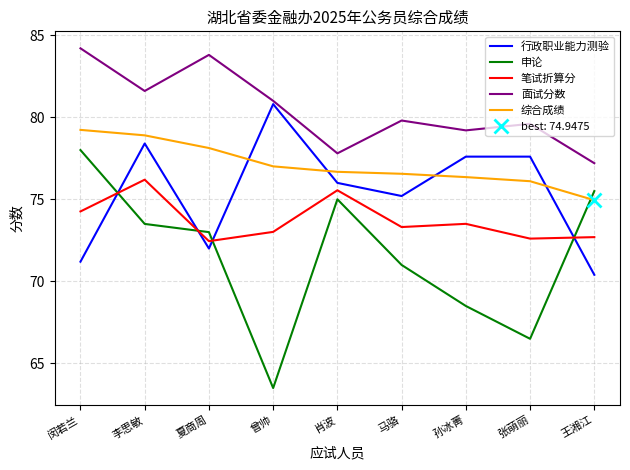

Reading left to right, extract all data points from this chart.

行政职业能力测验: 闵若兰=71.2	李思敏=78.4	夏商周=72.0	曾帅=80.8	肖波=76.0	马骆=75.2	孙冰菁=77.6	张萌丽=77.6	王湘江=70.4
申论: 闵若兰=78.0	李思敏=73.5	夏商周=73.0	曾帅=63.5	肖波=75.0	马骆=71.0	孙冰菁=68.5	张萌丽=66.5	王湘江=75.5
笔试折算分: 闵若兰=74.3	李思敏=76.2	夏商周=72.5	曾帅=73.0	肖波=75.5	马骆=73.3	孙冰菁=73.5	张萌丽=72.6	王湘江=72.7
面试分数: 闵若兰=84.2	李思敏=81.6	夏商周=83.8	曾帅=81.0	肖波=77.8	马骆=79.8	孙冰菁=79.2	张萌丽=79.6	王湘江=77.2
综合成绩: 闵若兰=79.2	李思敏=78.9	夏商周=78.1	曾帅=77.0	肖波=76.7	马骆=76.6	孙冰菁=76.4	张萌丽=76.1	王湘江=74.9